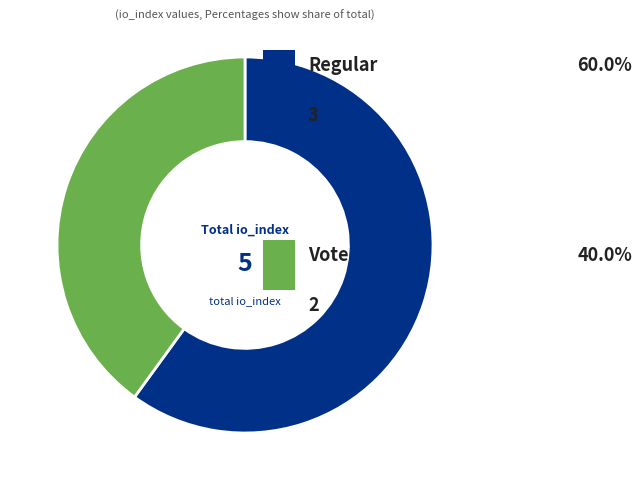

Is there a majority slice in this chart?

Yes